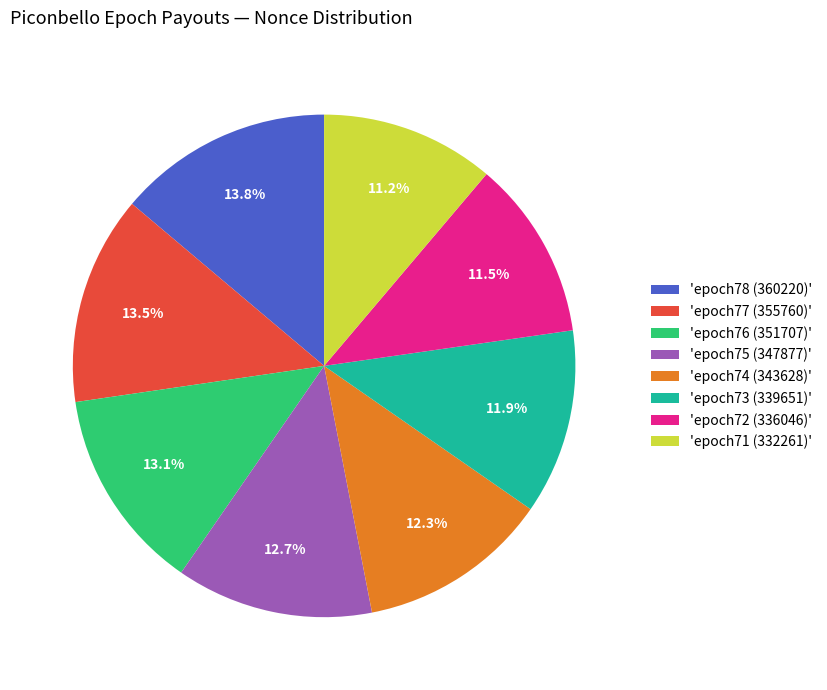

Does 'epoch72 (336046)' account for over 50% of the chart?

No